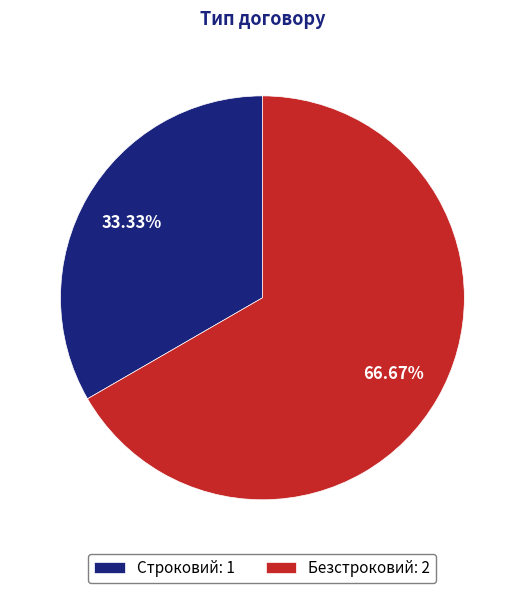

What percentage do Строковий and Безстроковий together represent?

100.0%